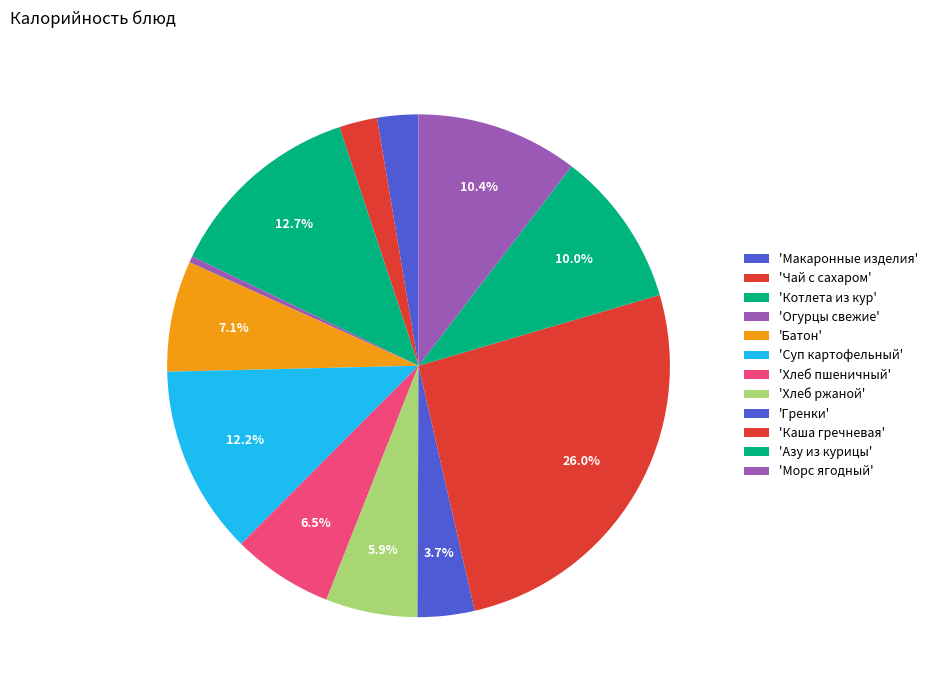

Which slice is the largest?

Каша гречневая